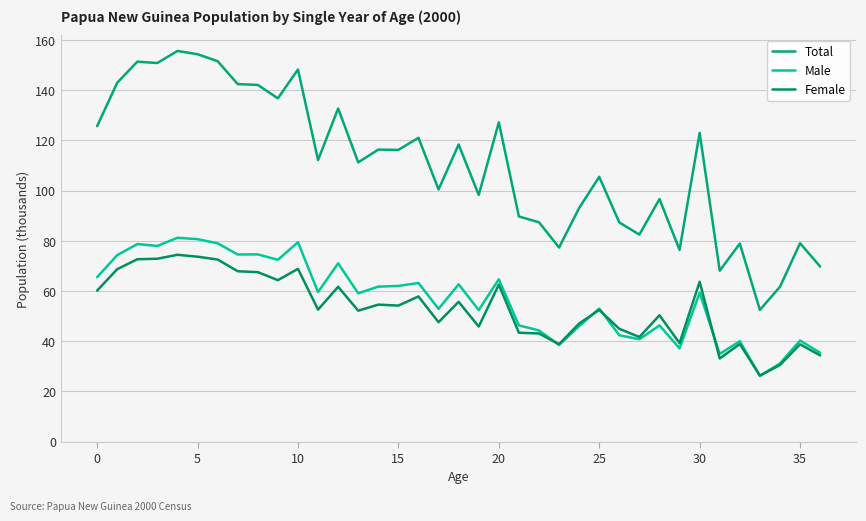

Is this an area chart (filled region under the line)?

No